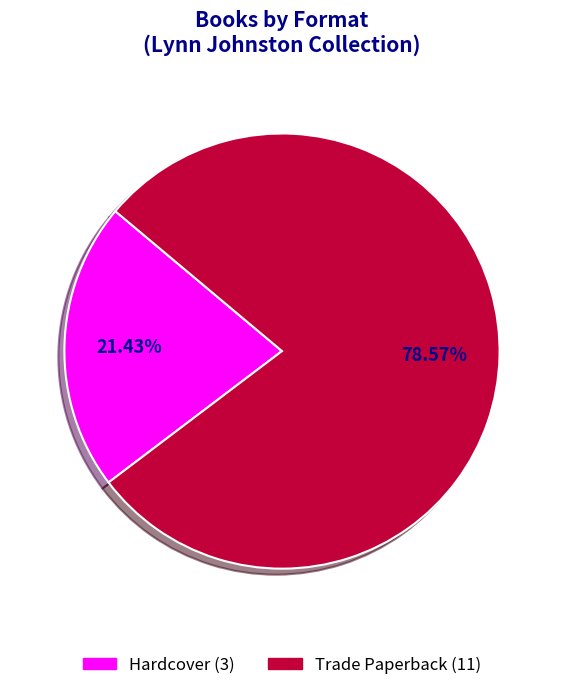

Which has a higher value, Trade Paperback or Hardcover?

Trade Paperback